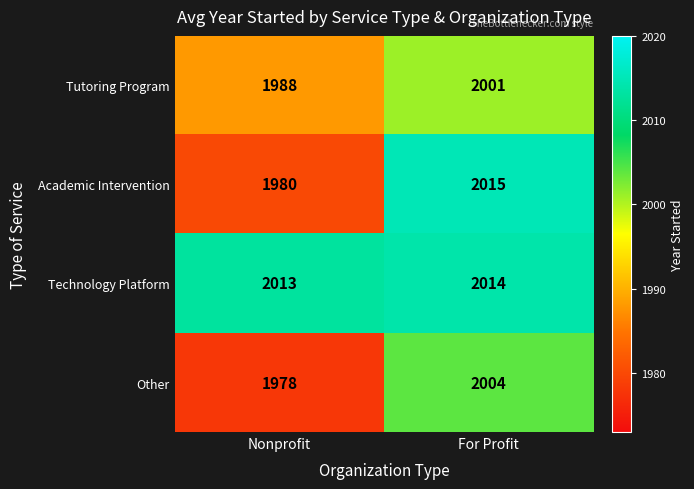

Reading right to left, transcribe all the data shown in this chart.

Tutoring Program: For Profit=2001	Nonprofit=1988
Academic Intervention: For Profit=2015	Nonprofit=1980
Technology Platform: For Profit=2014	Nonprofit=2013
Other: For Profit=2004	Nonprofit=1978